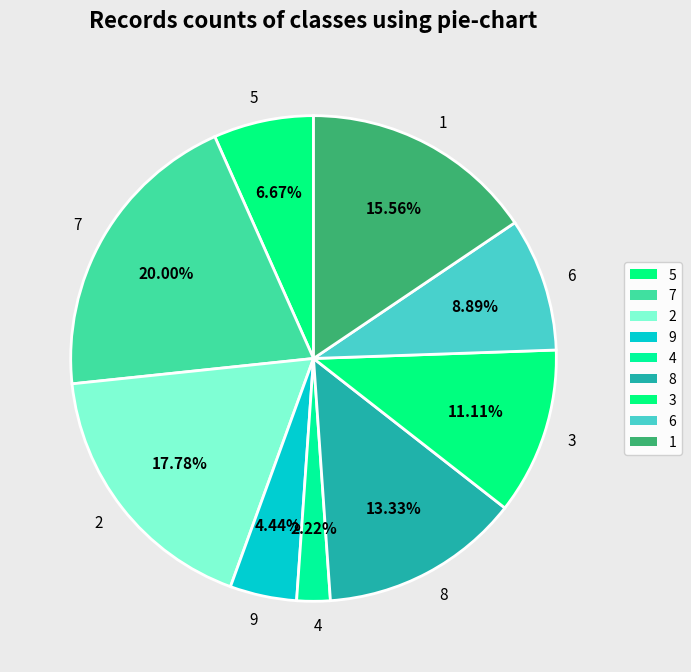

To the nearest percent, what is the average slice percentage?

11%